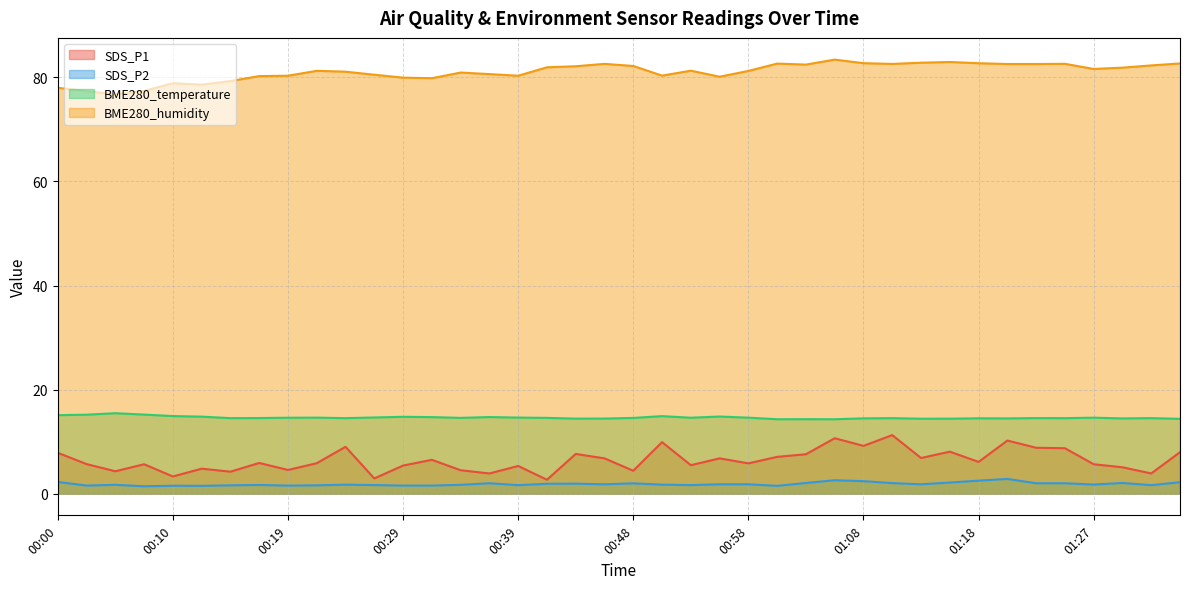

How many data points in BME280_humidity are less than 81?

17